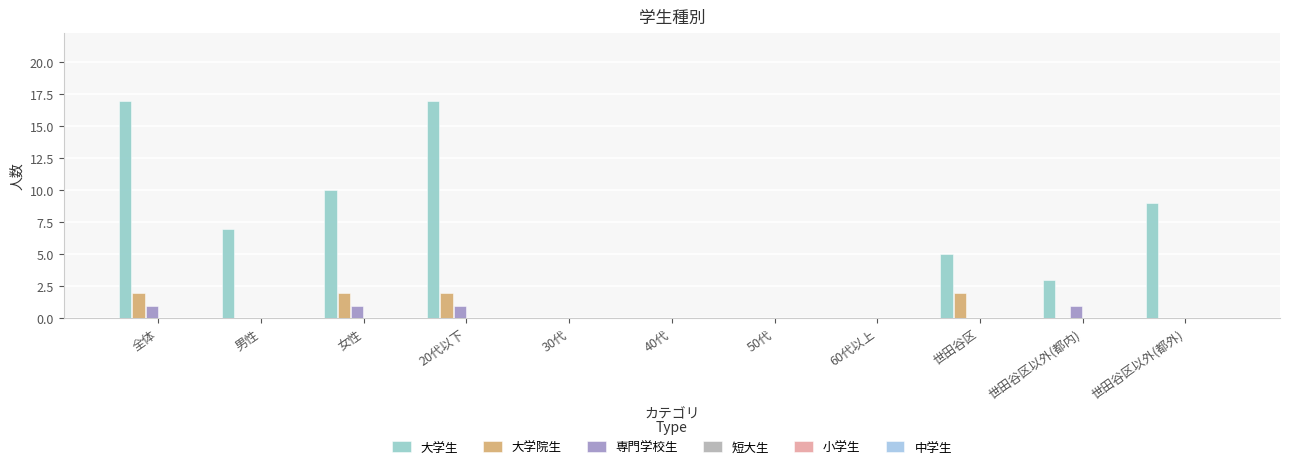

What is the total value across all series at 男性?

7